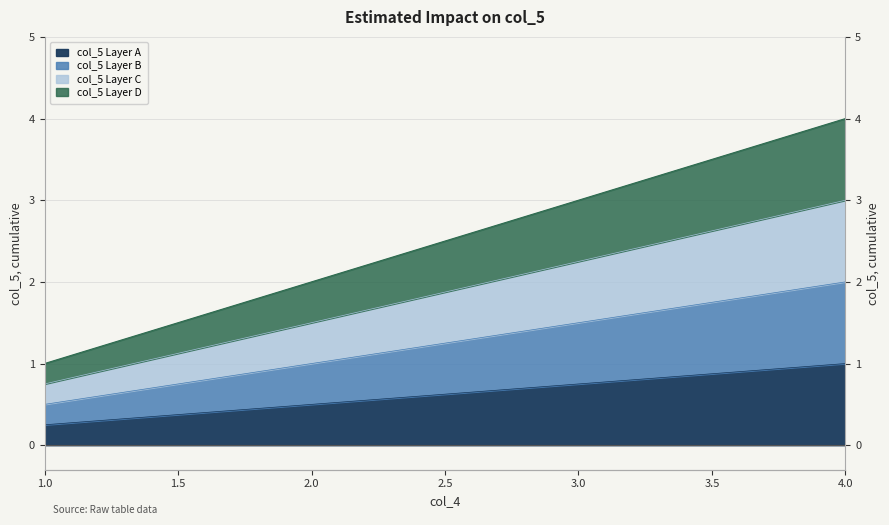

Between 1 and 1, which is larger?

1